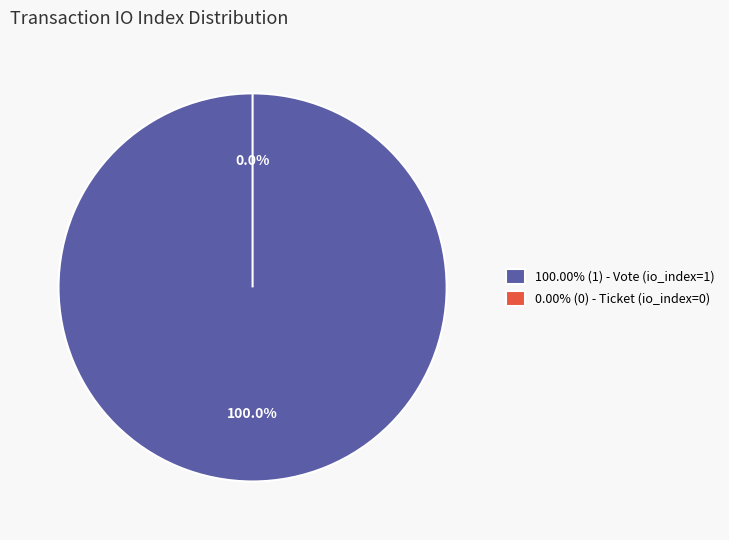

Which category has the biggest portion of the pie?

Vote (io_index=1)